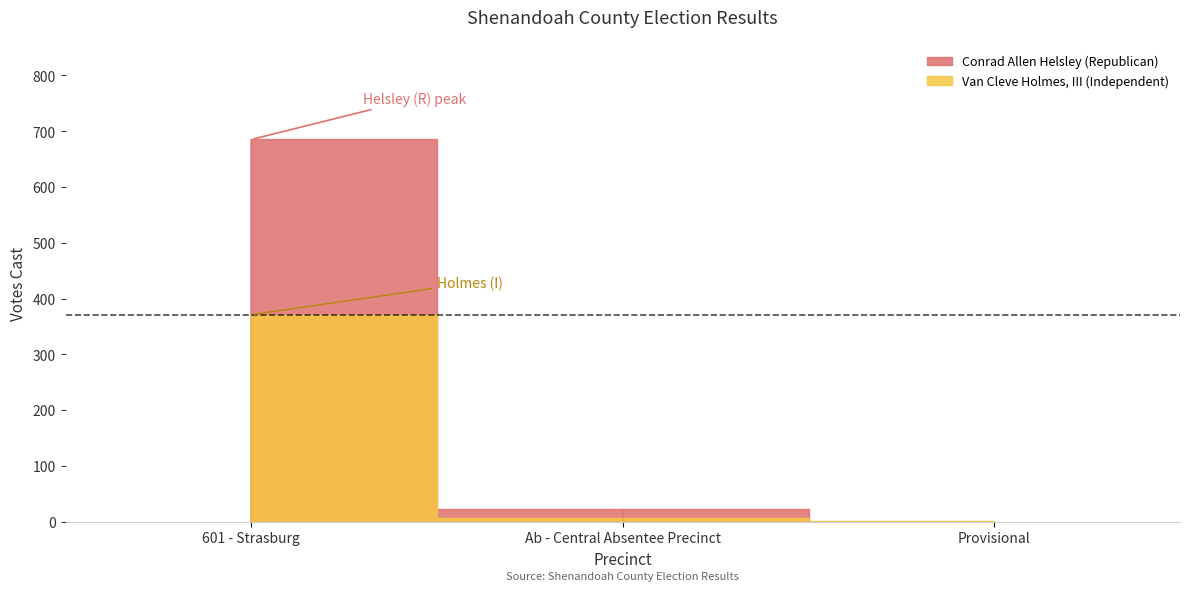

Where does the Conrad Allen Helsley (Republican) series first go above 23?

601 - Strasburg